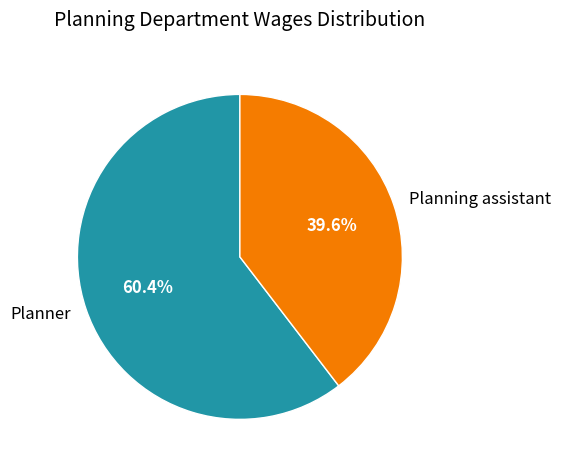

How many slices are in this pie chart?

2